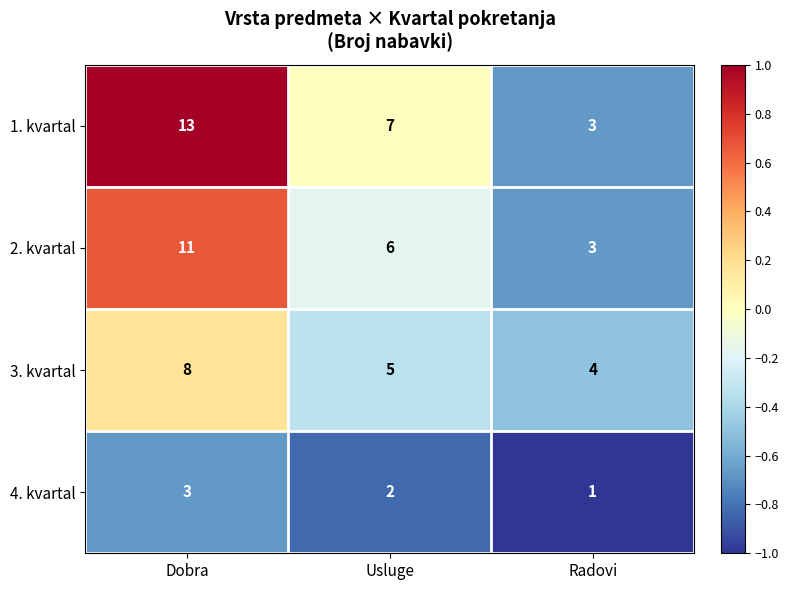

Which series has the largest range (max minus min)?

1. kvartal